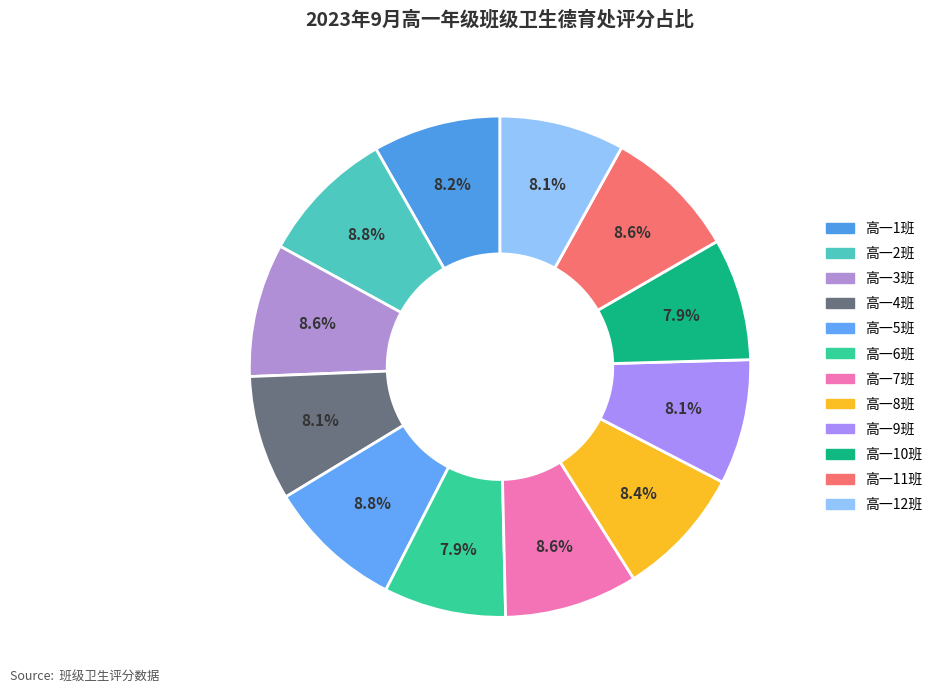

Combined, do 高一6班 and 高一11班 account for over 50%?

No